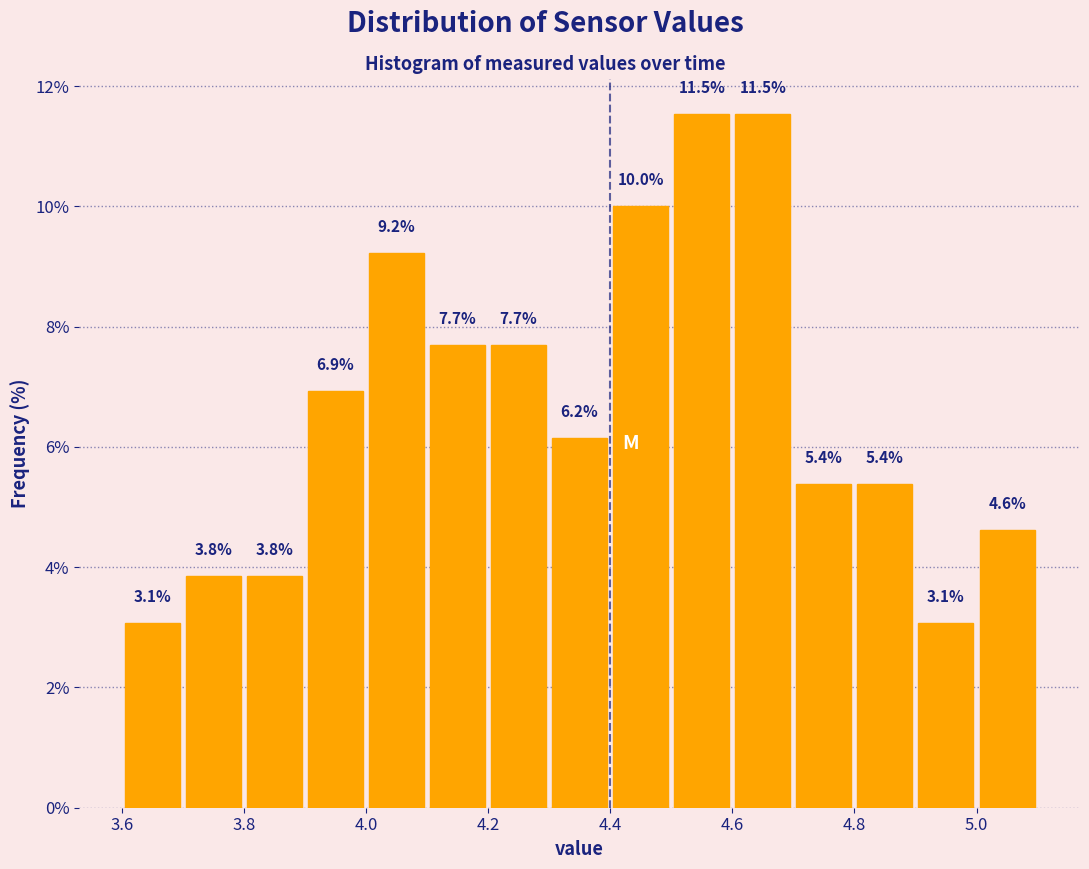

How tall is the bar that spans 4.0 to 4.1 on the x-axis?

9.2